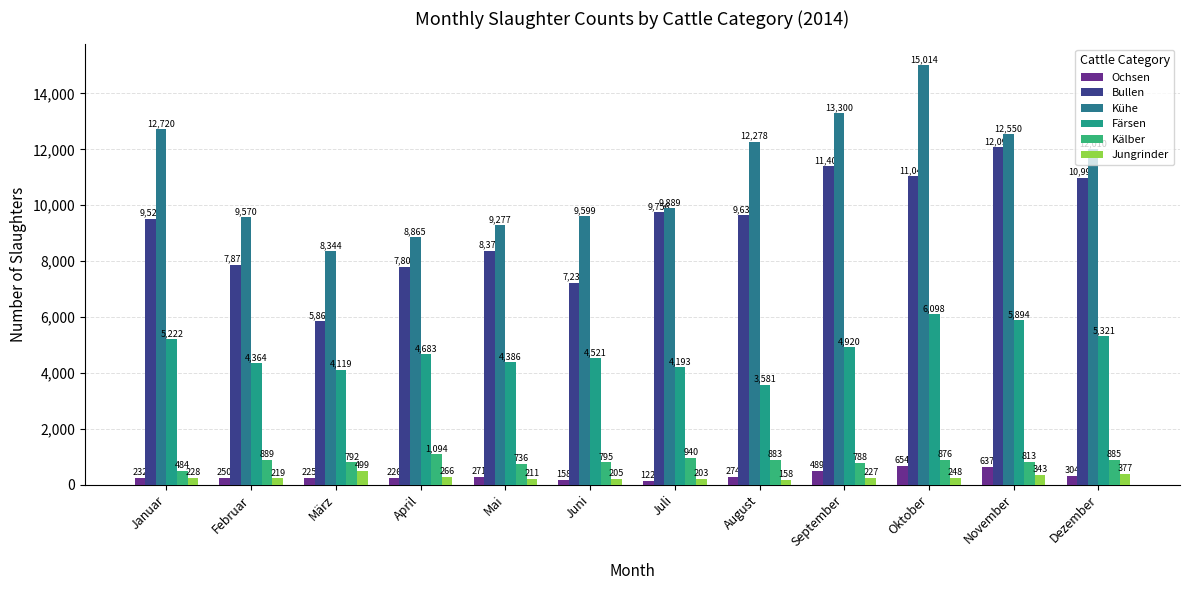

Rank the series at September from lowest to highest value.

Jungrinder, Ochsen, Kälber, Färsen, Bullen, Kühe